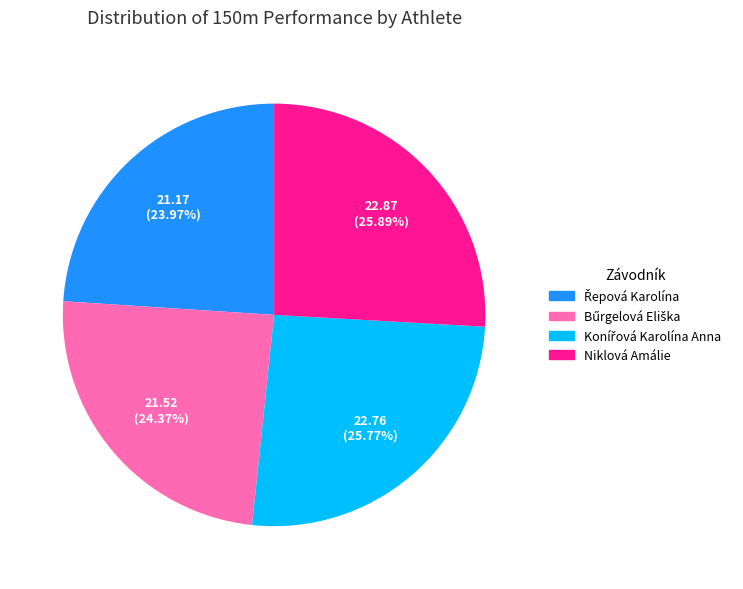

Is there any slice that represents more than half of the pie?

No